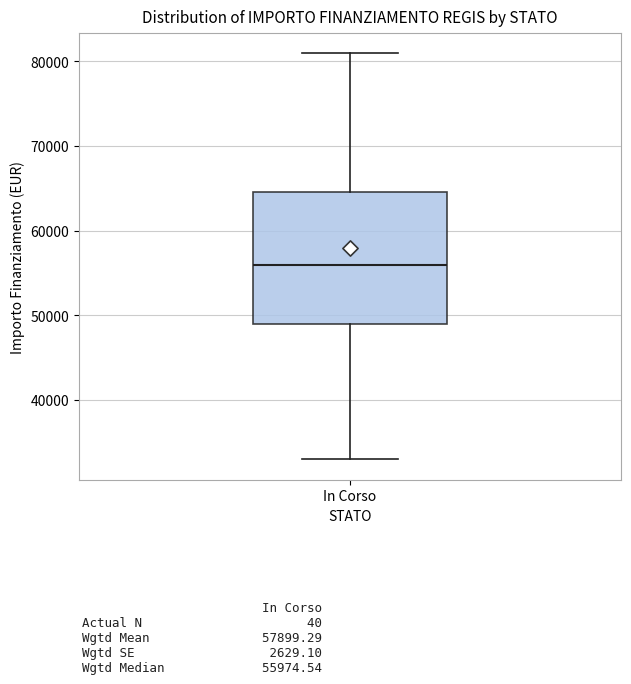

Transcribe this box plot: give where the median line is, the range the box spans, and where the two whiskers end, as read against the y-axis. The values are not printed on the chart, so give them approximately, as read against the axis.

median 56000, box 49000 to 65000, whiskers 33000 to 81000